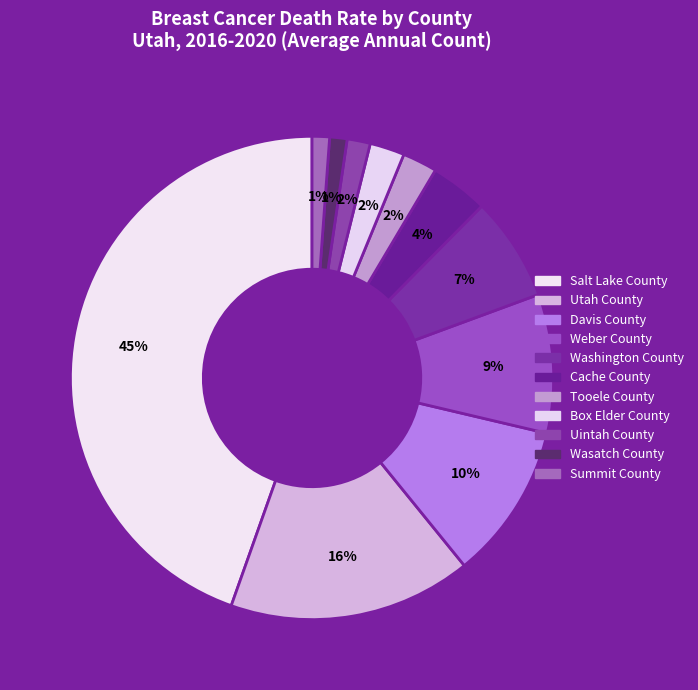

What percentage is NOT represented by Uintah County?

98.4%